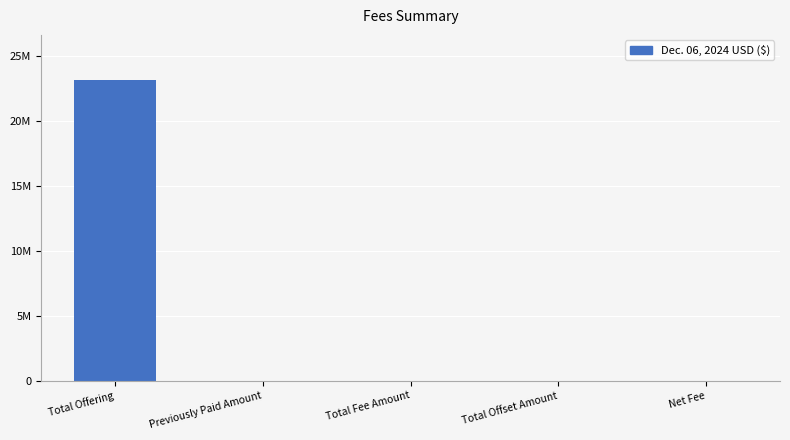

What is the label of the 2nd bar from the right?

Total Offset Amount